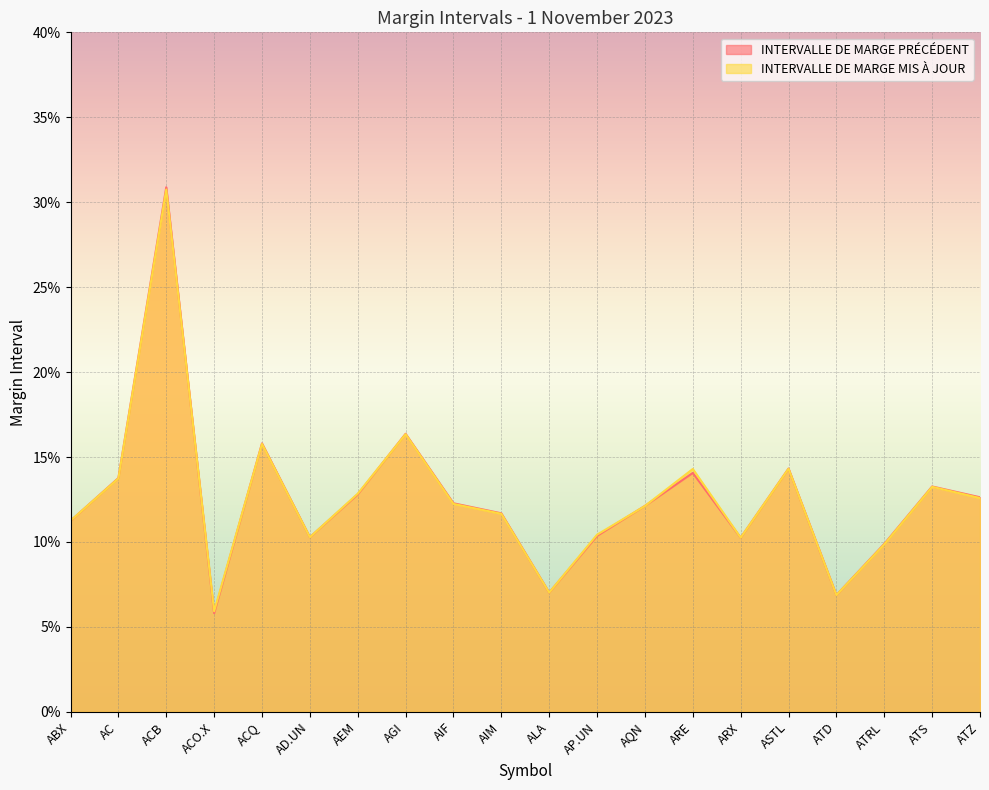

Which label corresponds to the largest value in the chart?

ACB